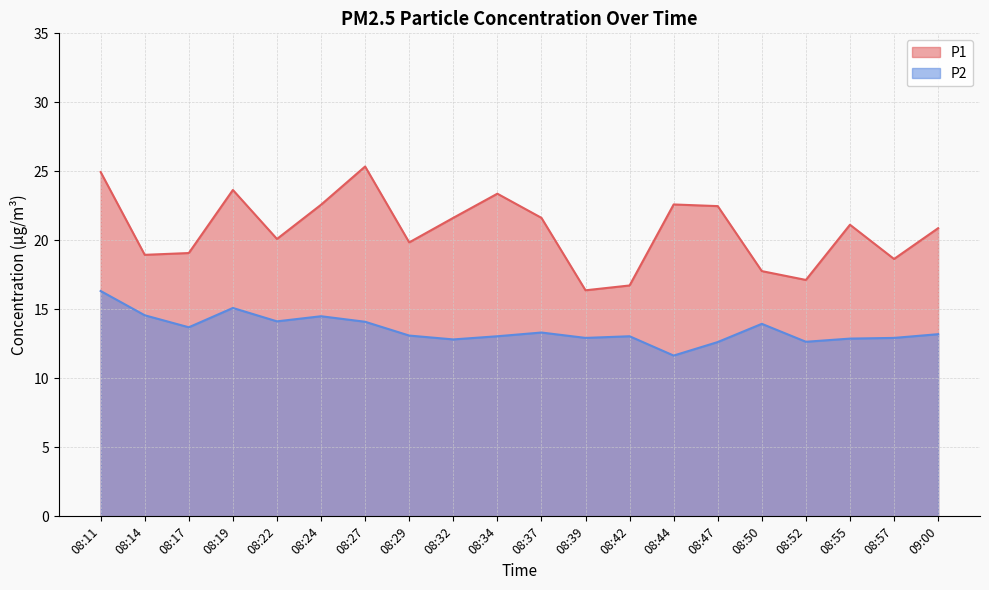

The value of P1 at 09:00 is 12.2. True or false?

False